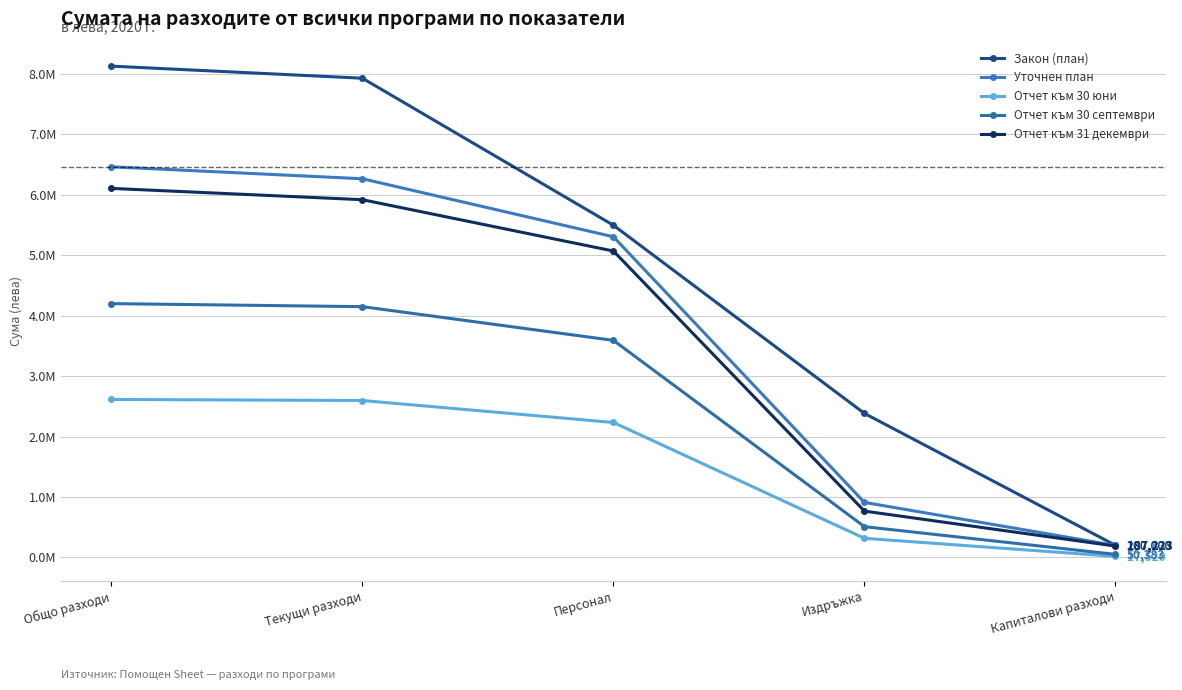

True or false: Уточнен план has a value of 6461500 at Общо разходи.

True